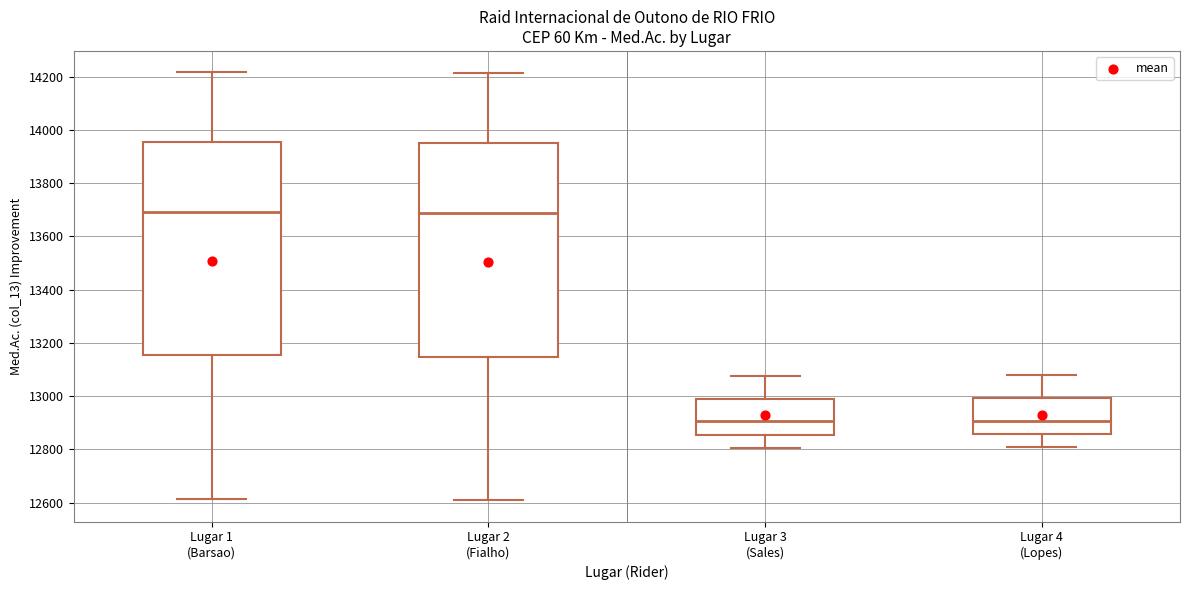

Reading left to right, transcribe this box plot: for each box, give where its median line is, the range the box spans, and where its two whiskers end, as read against the y-axis. The values are not printed on the chart, so give them approximately, as read against the axis.

Lugar 1 (Barsao): median 13700, box 13160 to 13960, whiskers 12620 to 14220
Lugar 2 (Fialho): median 13680, box 13140 to 13960, whiskers 12600 to 14220
Lugar 3 (Sales): median 12900, box 12860 to 13000, whiskers 12800 to 13080
Lugar 4 (Lopes): median 12900, box 12860 to 13000, whiskers 12800 to 13080